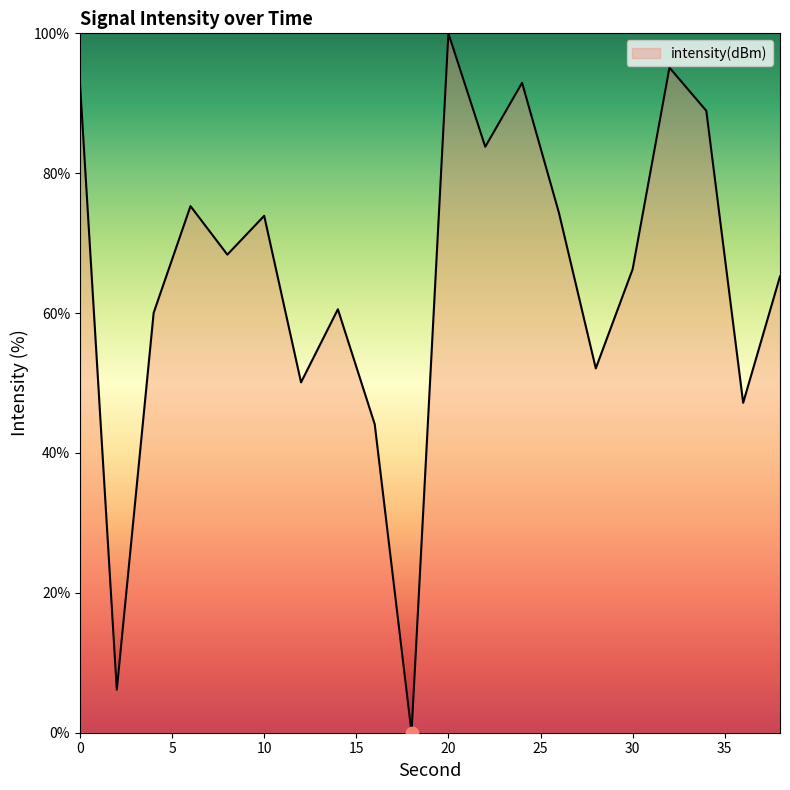

What is the maximum value shown in the chart?

100.0